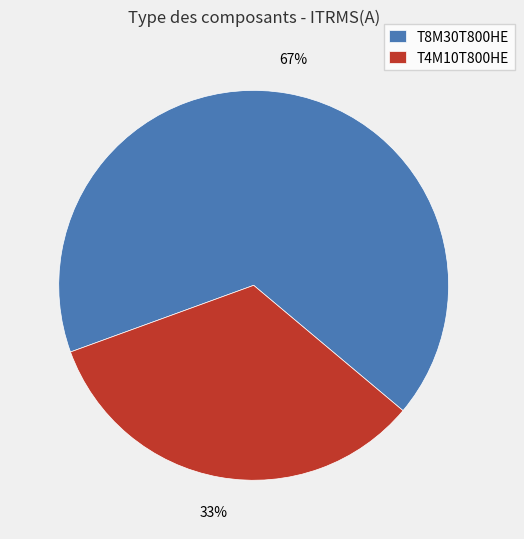

To the nearest percent, what percentage of the pie is T8M30T800HE?

67%